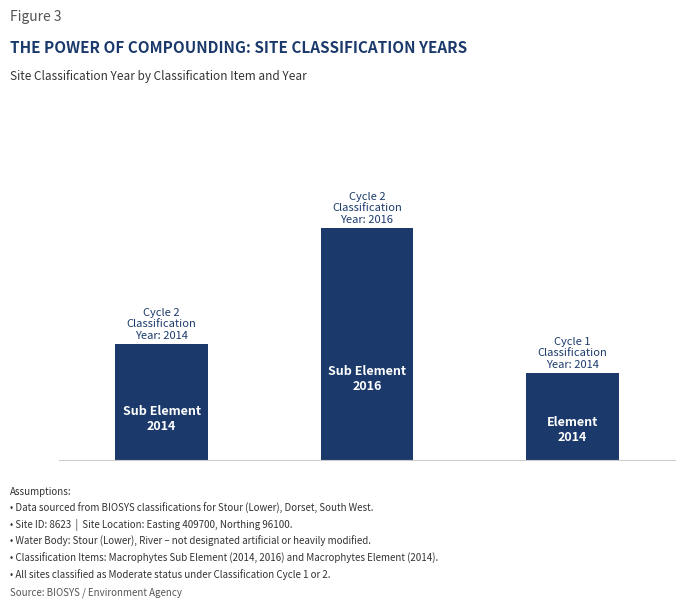

Are the bars horizontal?

No